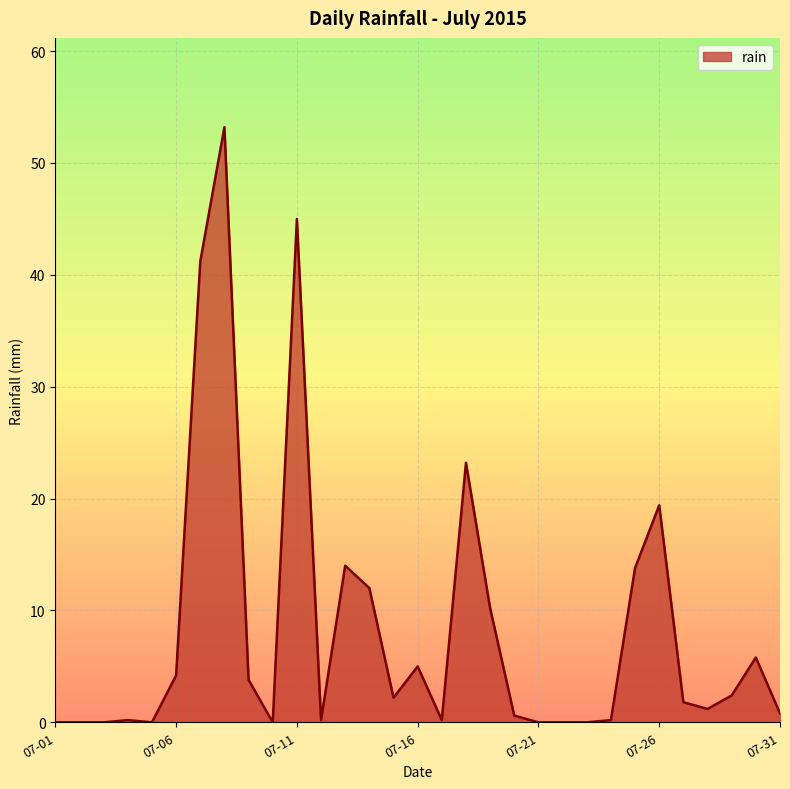

What is the difference between the maximum and minimum values?

53.2